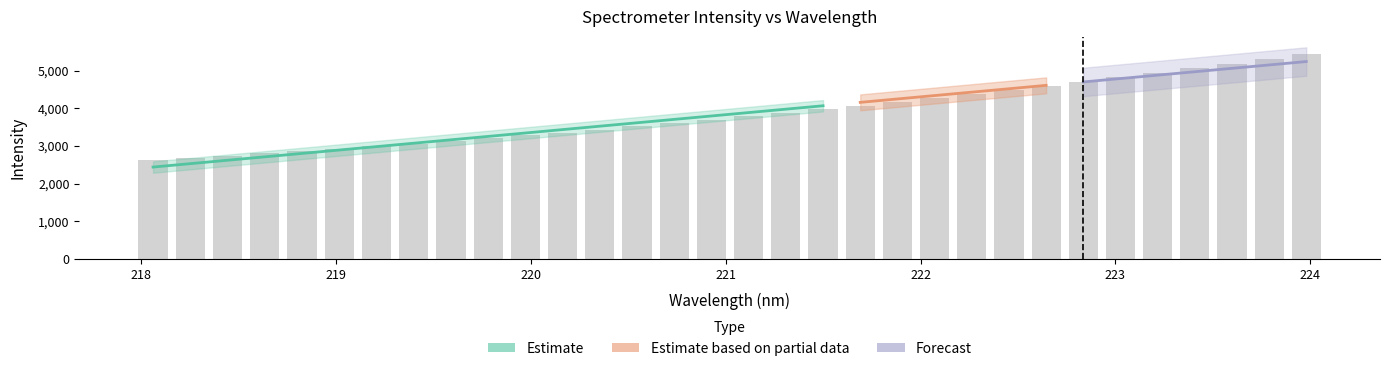

What is the label of the 17th bar from the right?

221